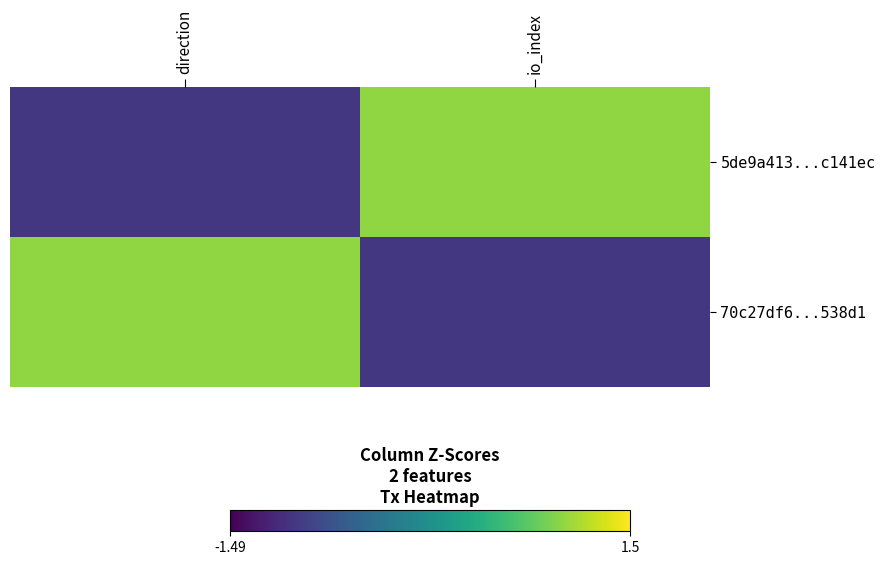

List the series in order of their peak value, lowest first.

5de9a413...c141ec, 70c27df6...538d1